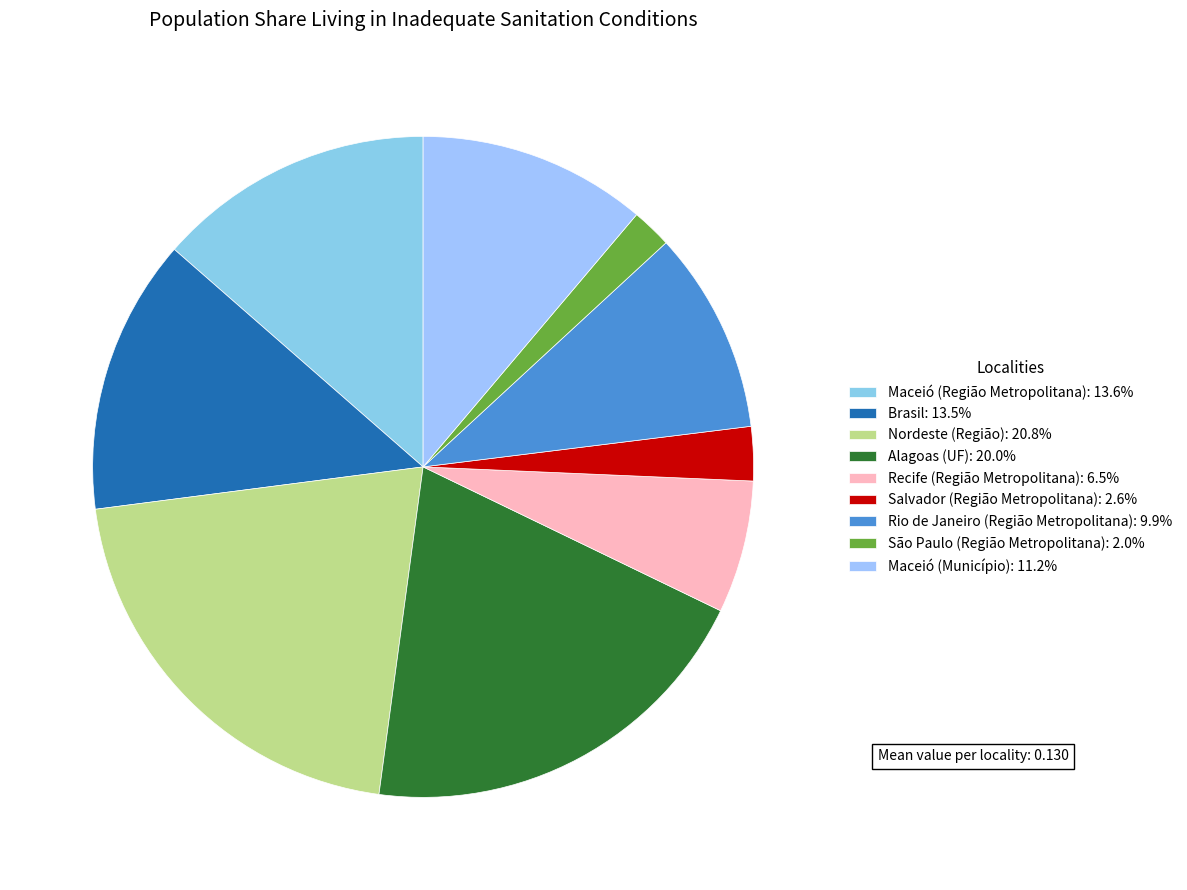

What percentage is the Recife (Região Metropolitana) slice, to the nearest percent?

6%